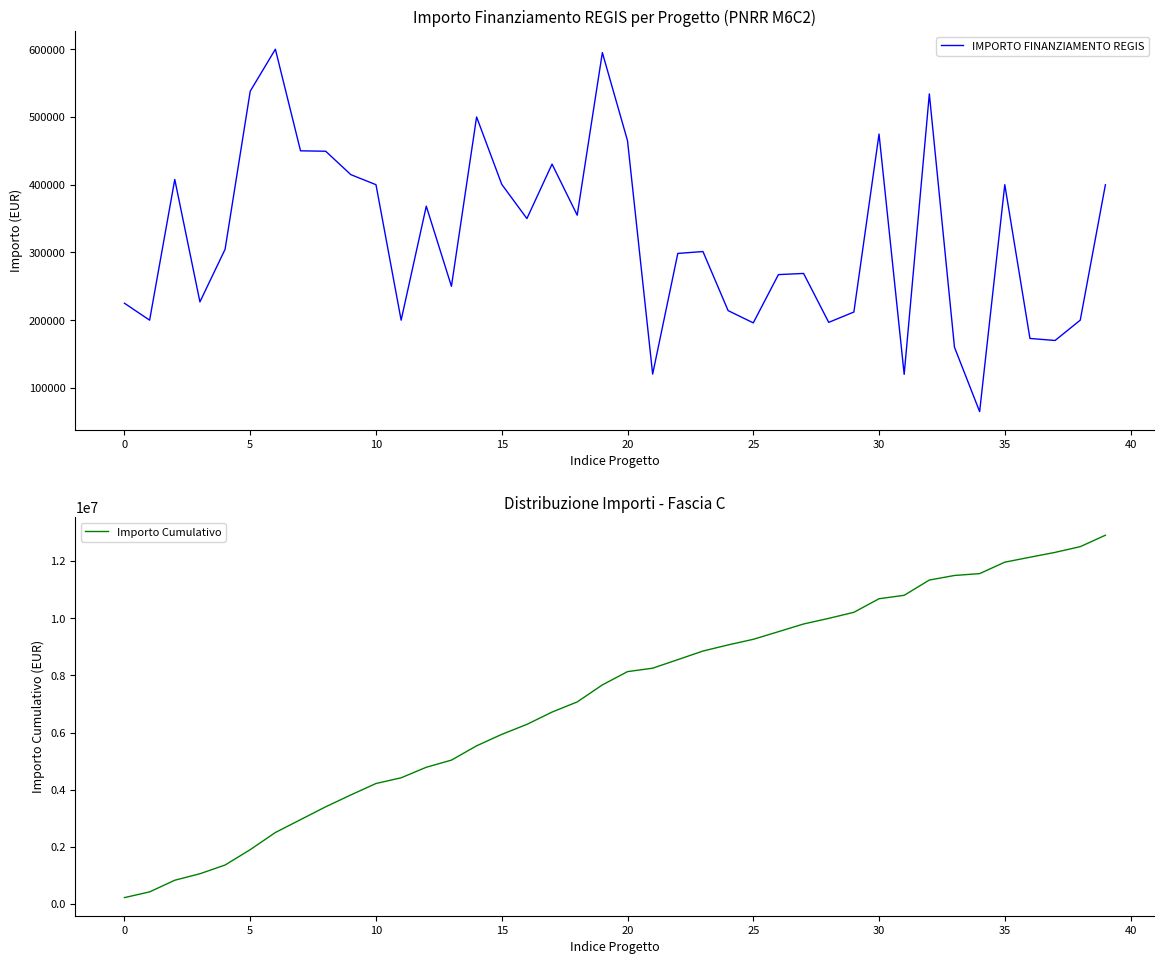

Is it true that Importo Cumulativo equals 1377829.1 at 11?

False